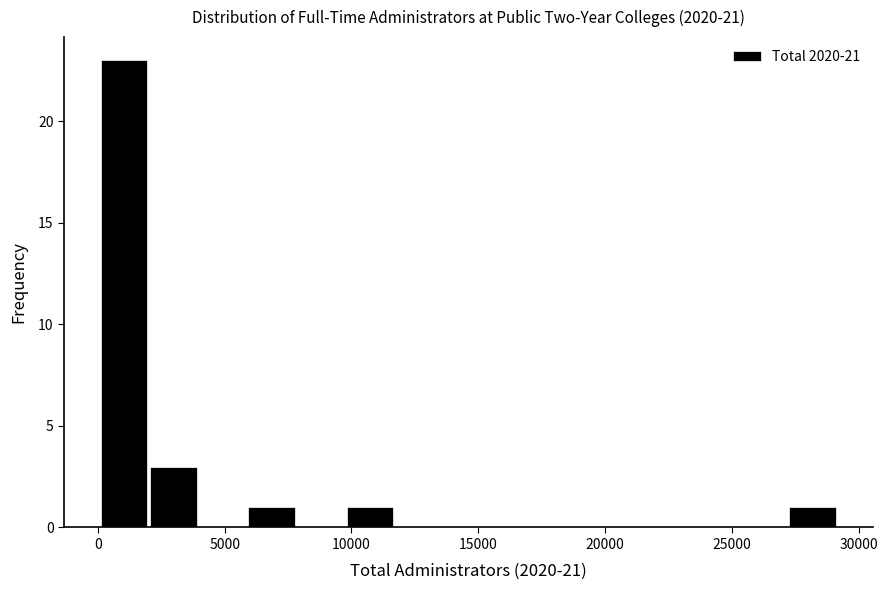

Around what value on the x-axis is the tallest bar? Give the approximate position of its centre, as read against the axis.

1000